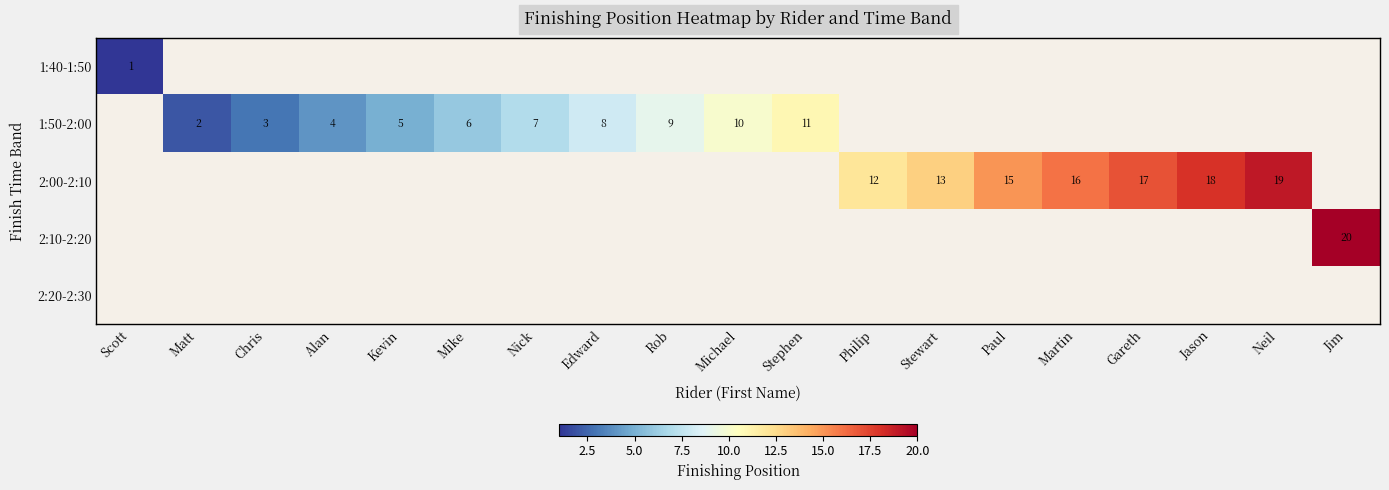

How many series are shown in this chart?

5